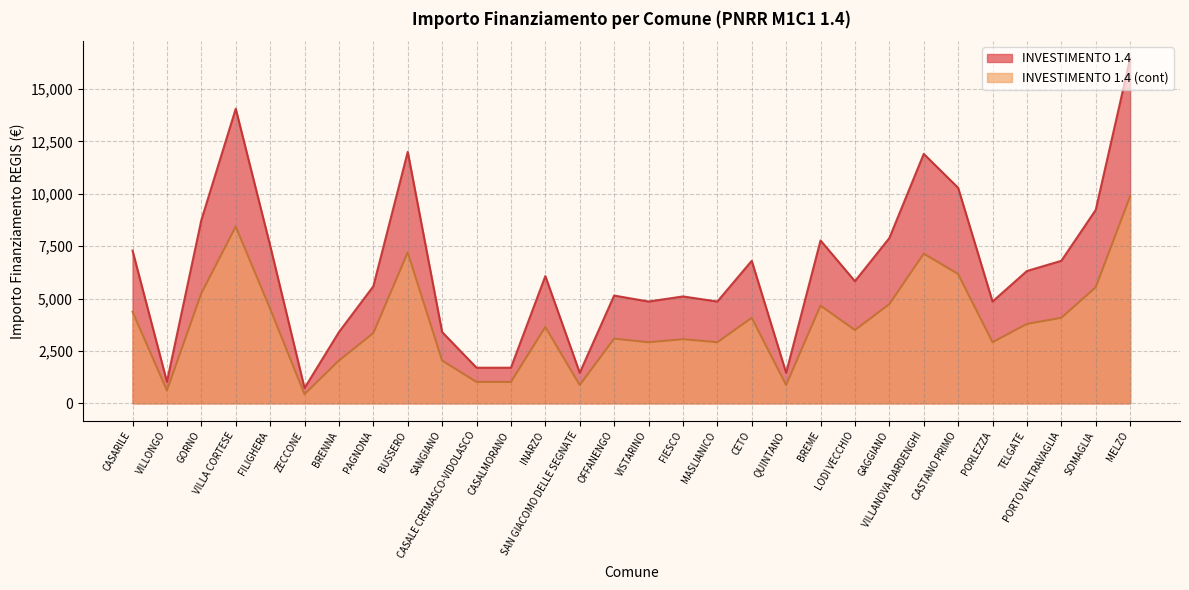

The INVESTIMENTO 1.4 series shows 1577.1 at BRENNA. True or false?

False